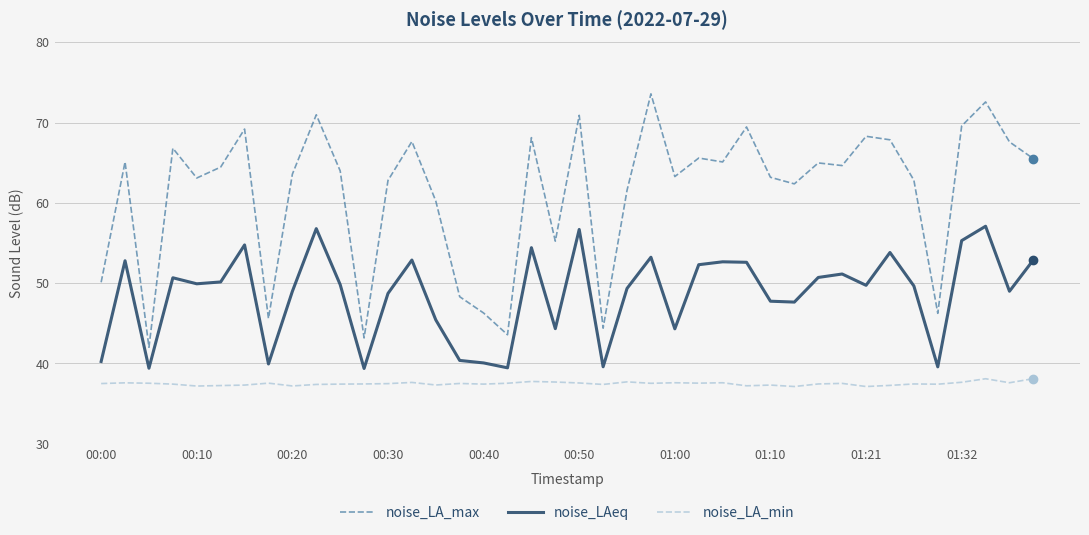

Count the number of categories in the chart.

40